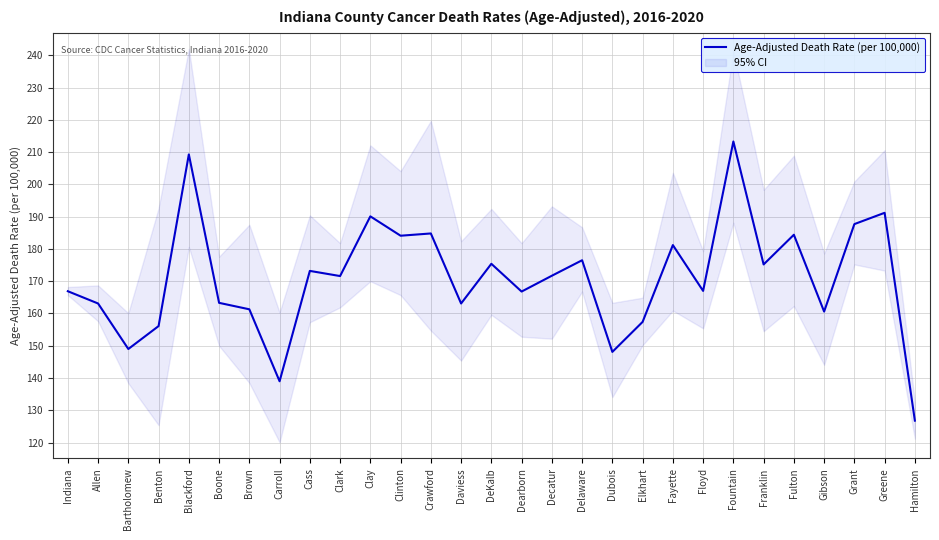

Which has a higher value, Clark or Fayette?

Fayette